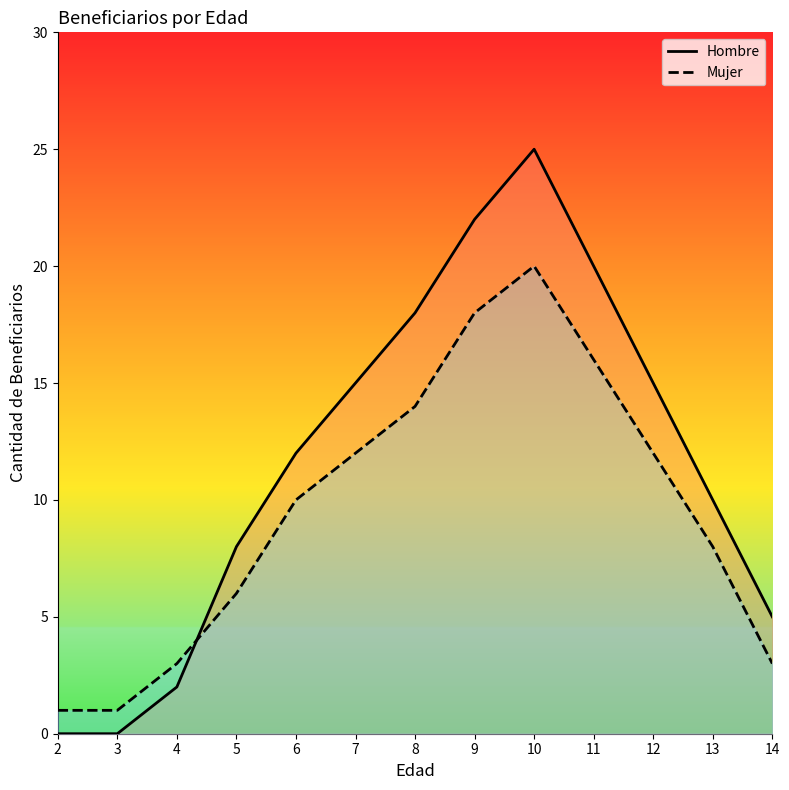

What is the difference between the second highest and second lowest values in the Mujer series?

17